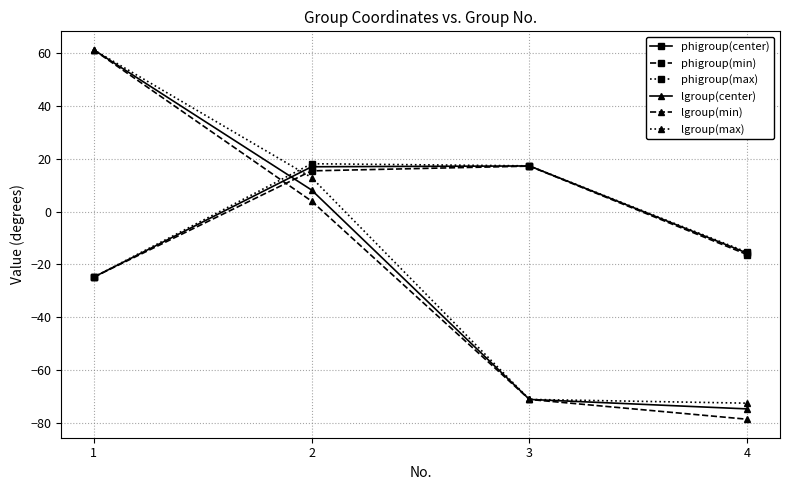

The value of lgroup(center) at 1 is 61.4. True or false?

True